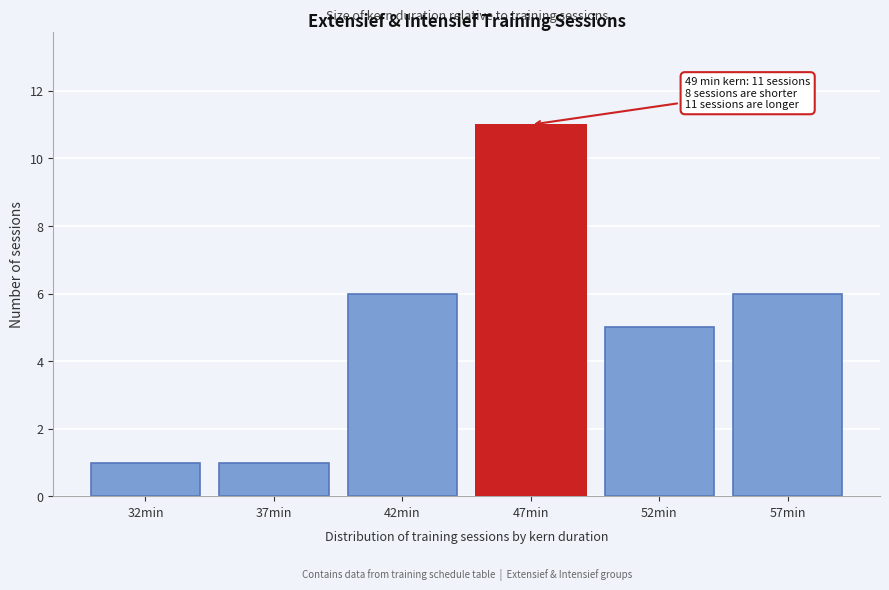

Reading right to left, transcribe all the data shown in this chart.

6	5	11	6	1	1